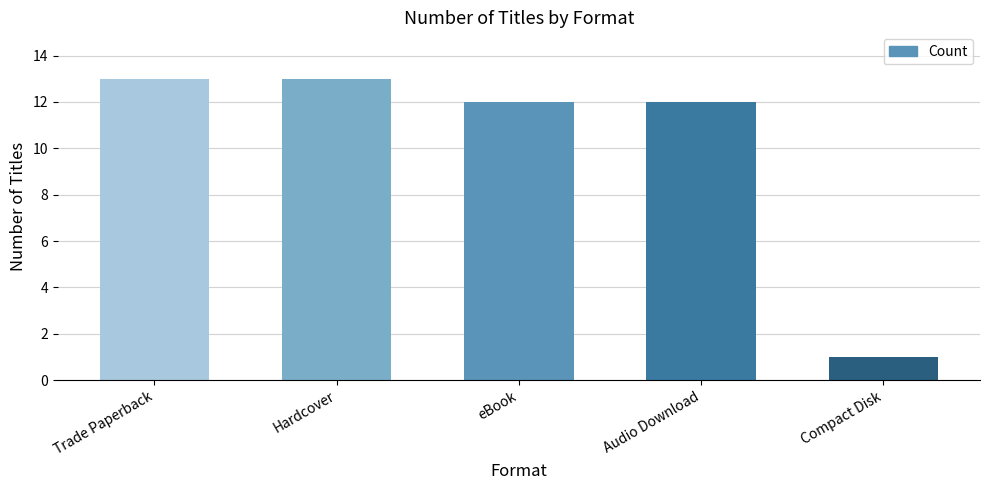

What is the value of the 5th bar from the left?

1